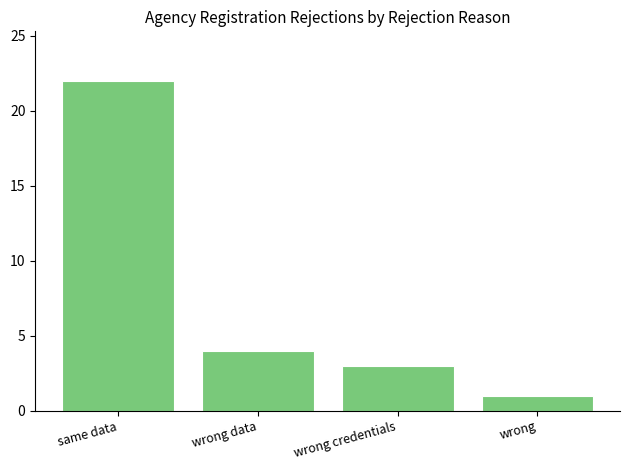

Reading left to right, transcribe all the data shown in this chart.

22	4	3	1